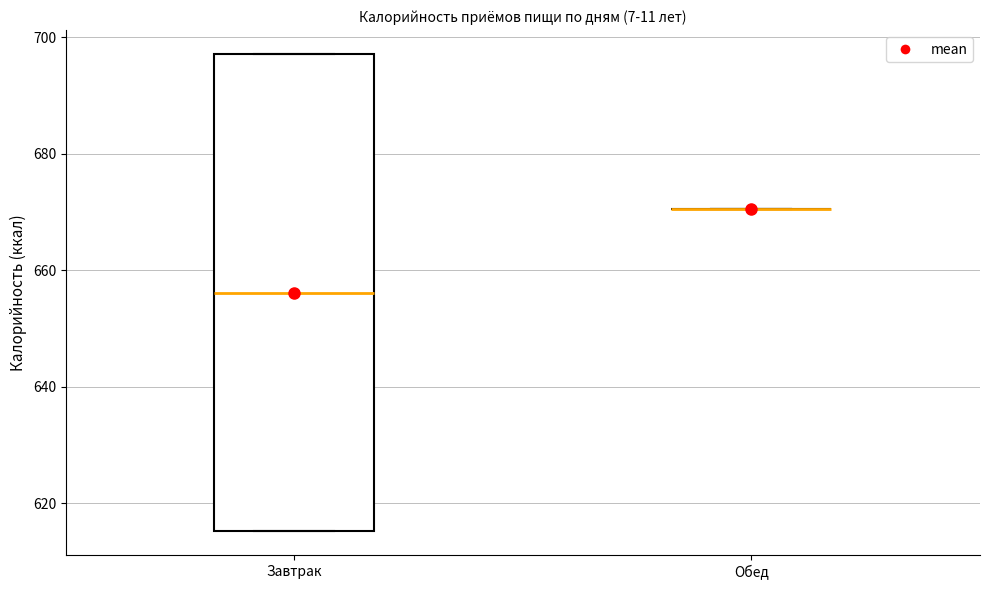

Which box is the tallest, from its lower edge to its upper edge?

Завтрак